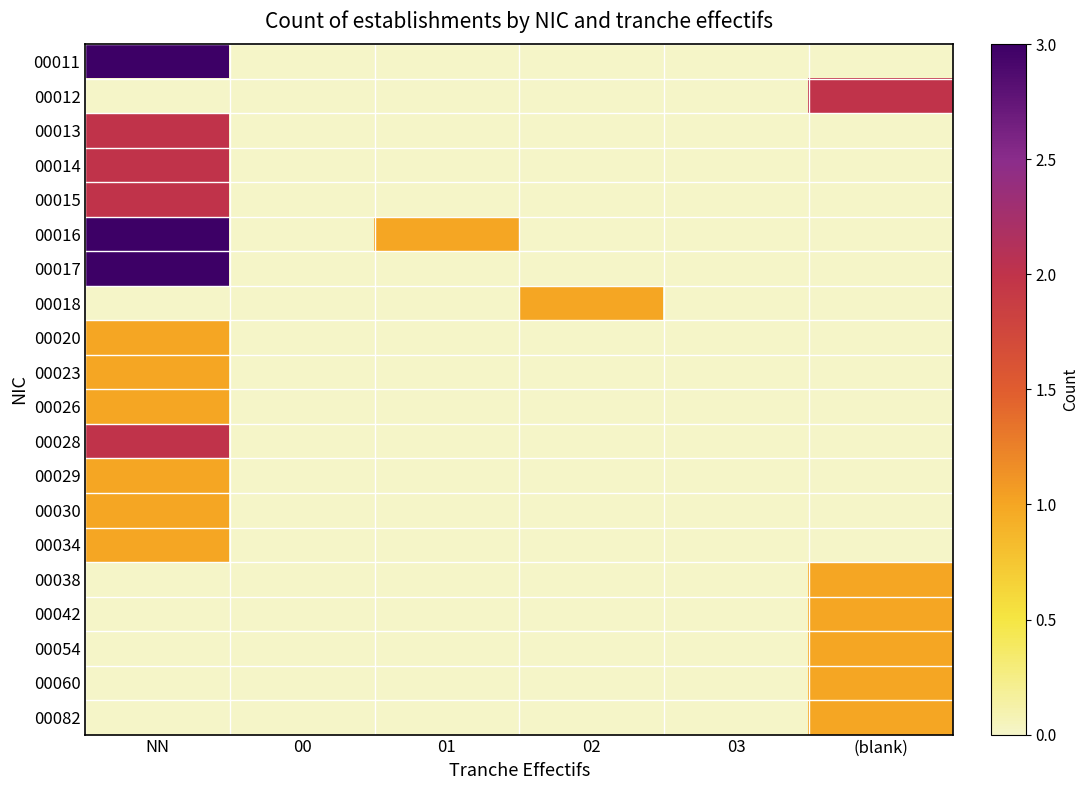

Rank the series at 02 from highest to lowest value.

00018, 00011, 00012, 00013, 00014, 00015, 00016, 00017, 00020, 00023, 00026, 00028, 00029, 00030, 00034, 00038, 00042, 00054, 00060, 00082